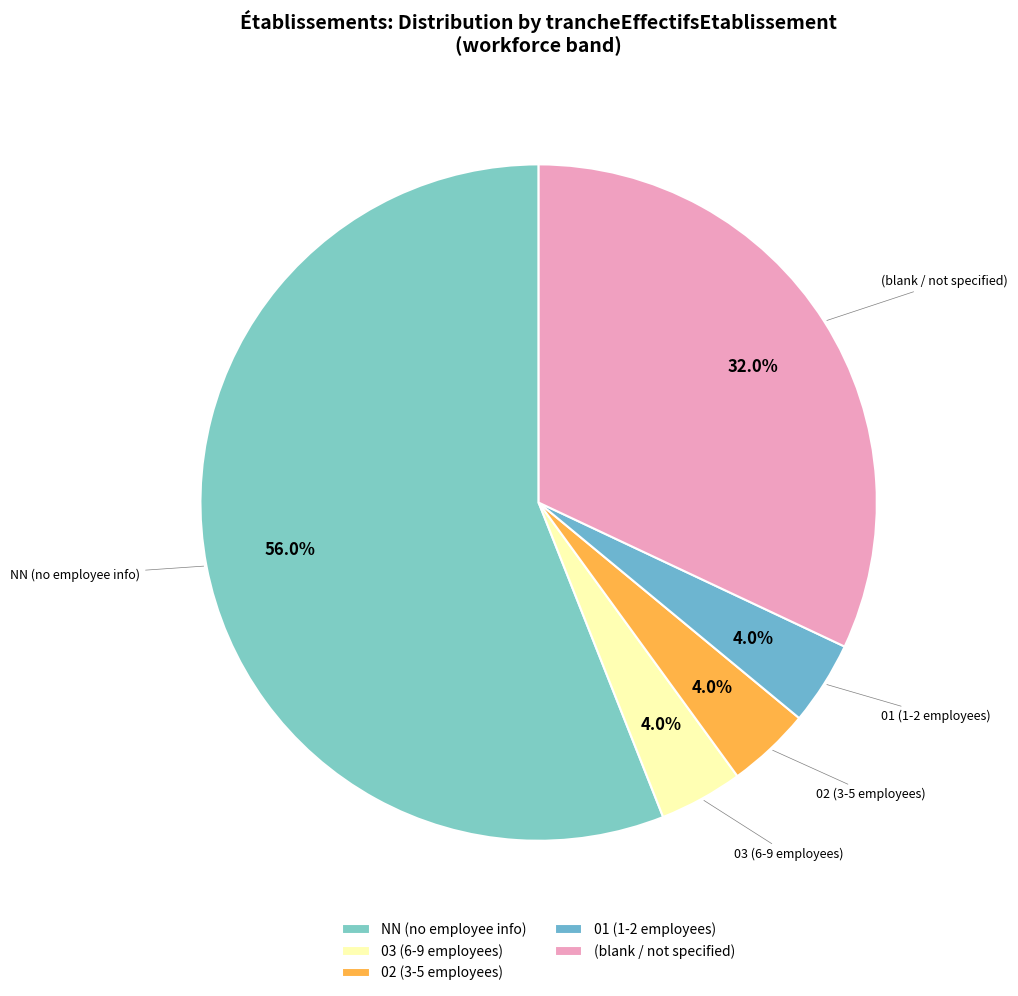

Is there a majority slice in this chart?

Yes